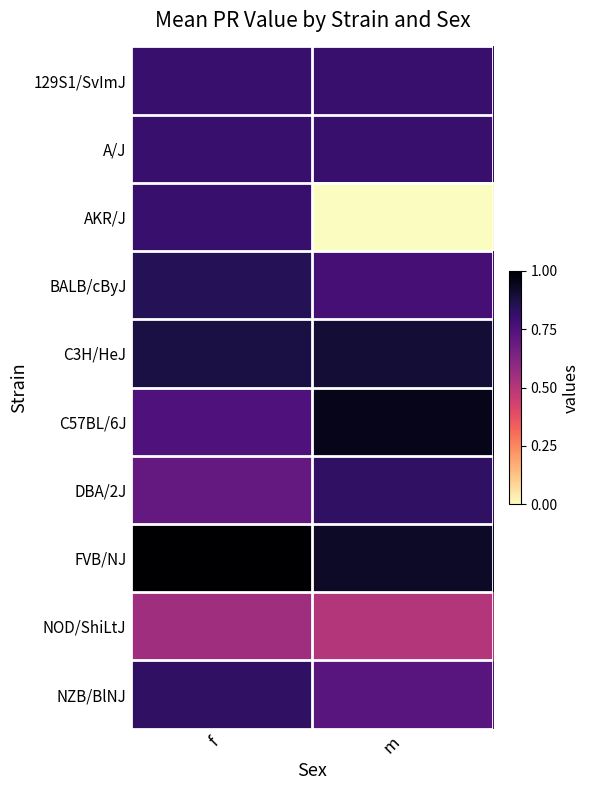

Which series has the widest spread of values?

AKR/J